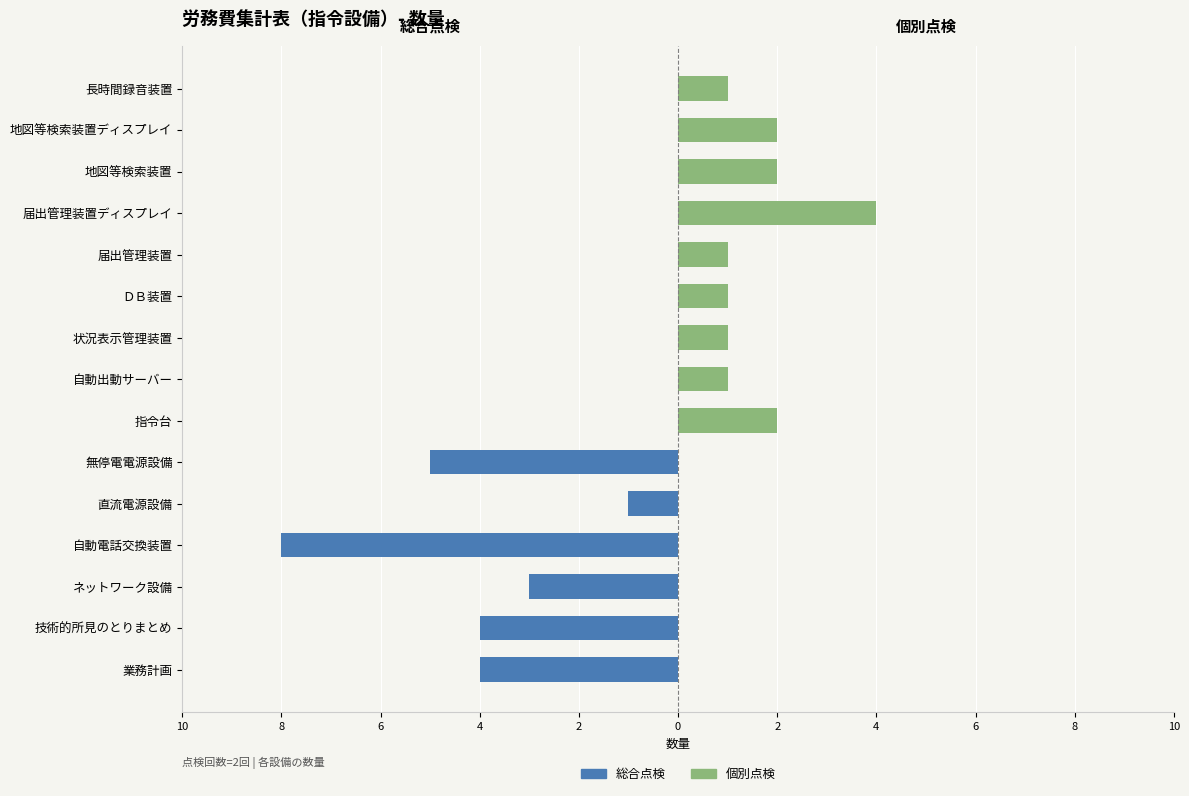

How many groups of bars are there?

15